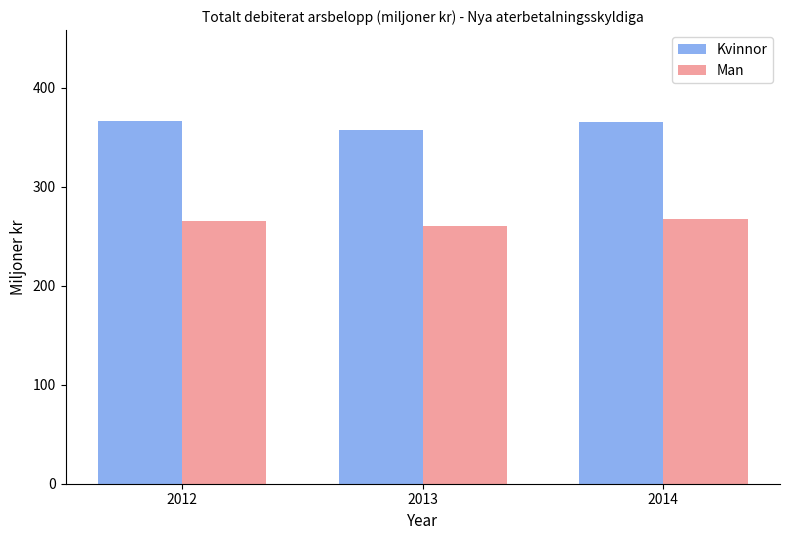

How many groups of bars are there?

3